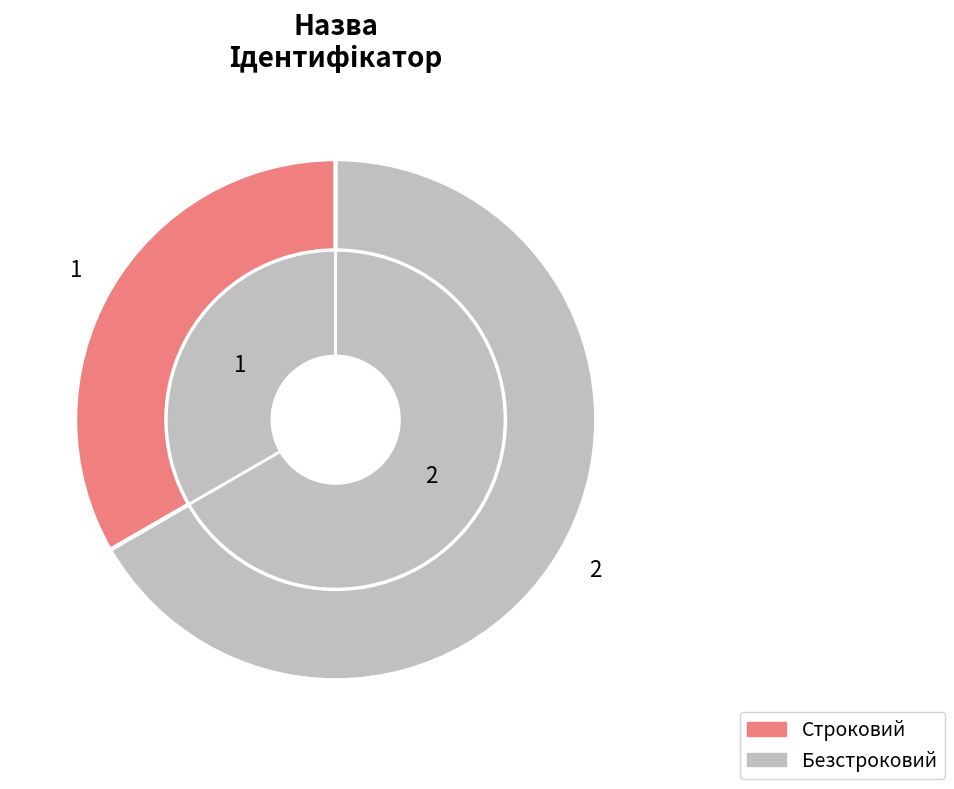

Rank the categories by value from highest to lowest.

Безстроковий, Строковий